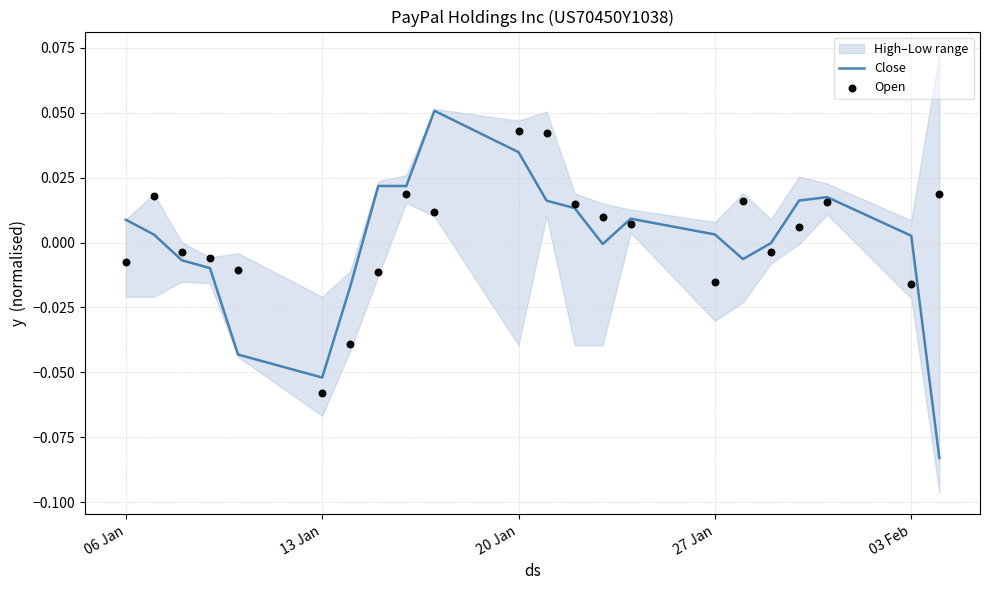

At which category is the sum across all series the highest?

20 Jan